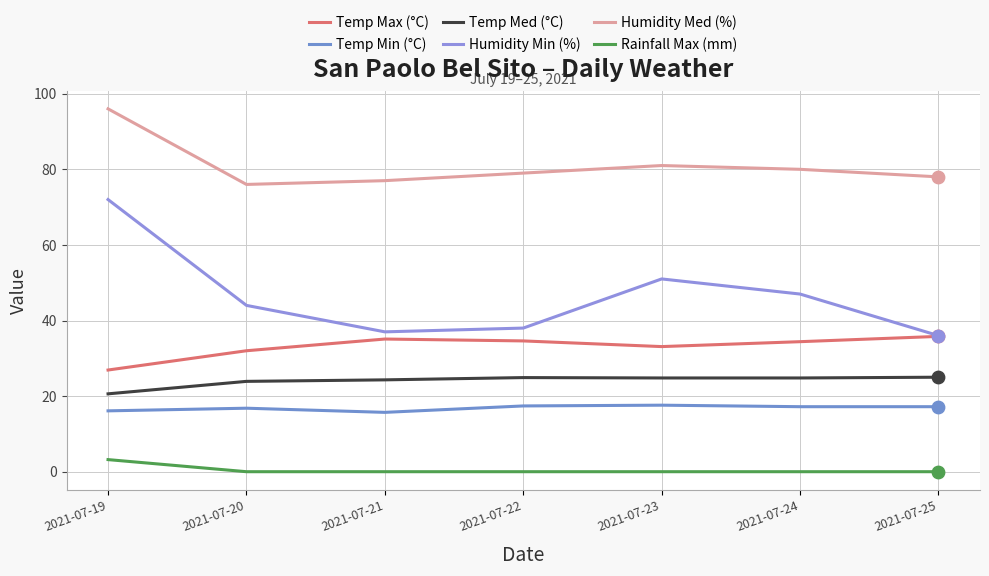

What are all the series names shown in the legend?

Temp Max (°C), Temp Min (°C), Temp Med (°C), Humidity Min (%), Humidity Med (%), Rainfall Max (mm)